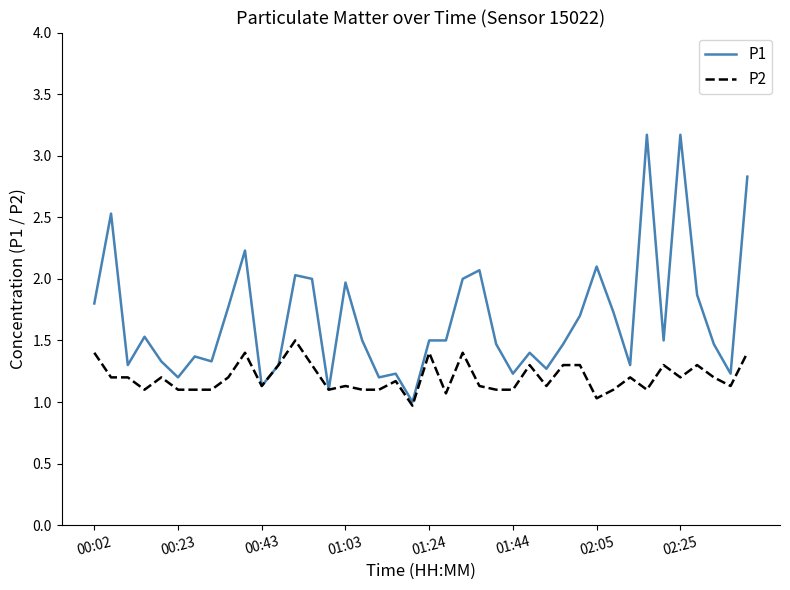

List the series in order of their overall mean, lowest first.

P2, P1